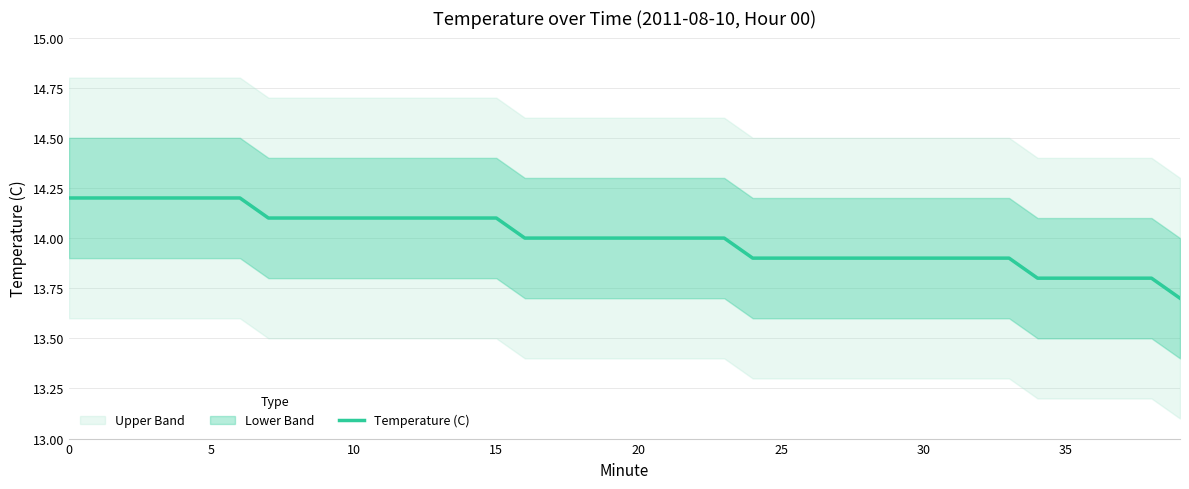

Is it true that the value at 23 is 14.0?

True